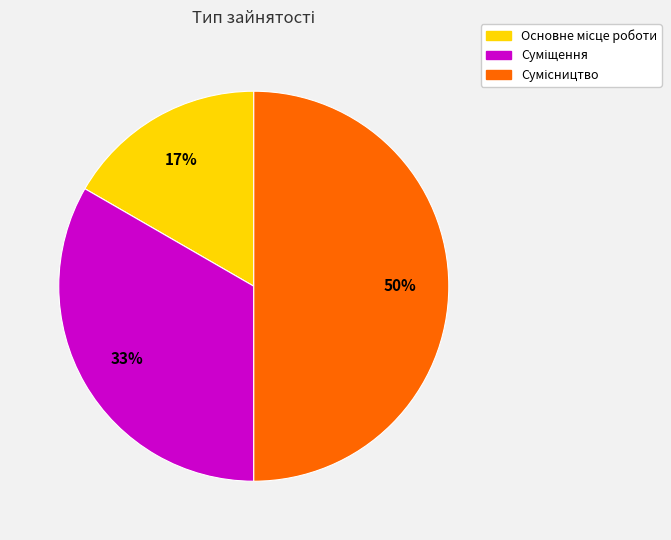

To the nearest percent, what is the difference between the largest and smallest slice percentages?

33%